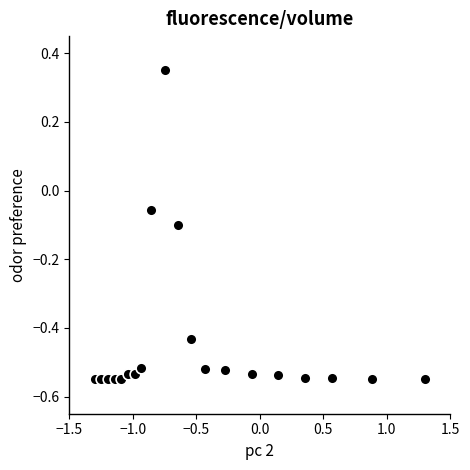

What is the range of Y values (max minus min)?

0.9